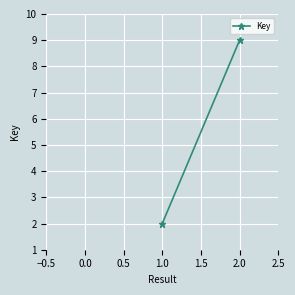

What is the greatest value displayed?

9